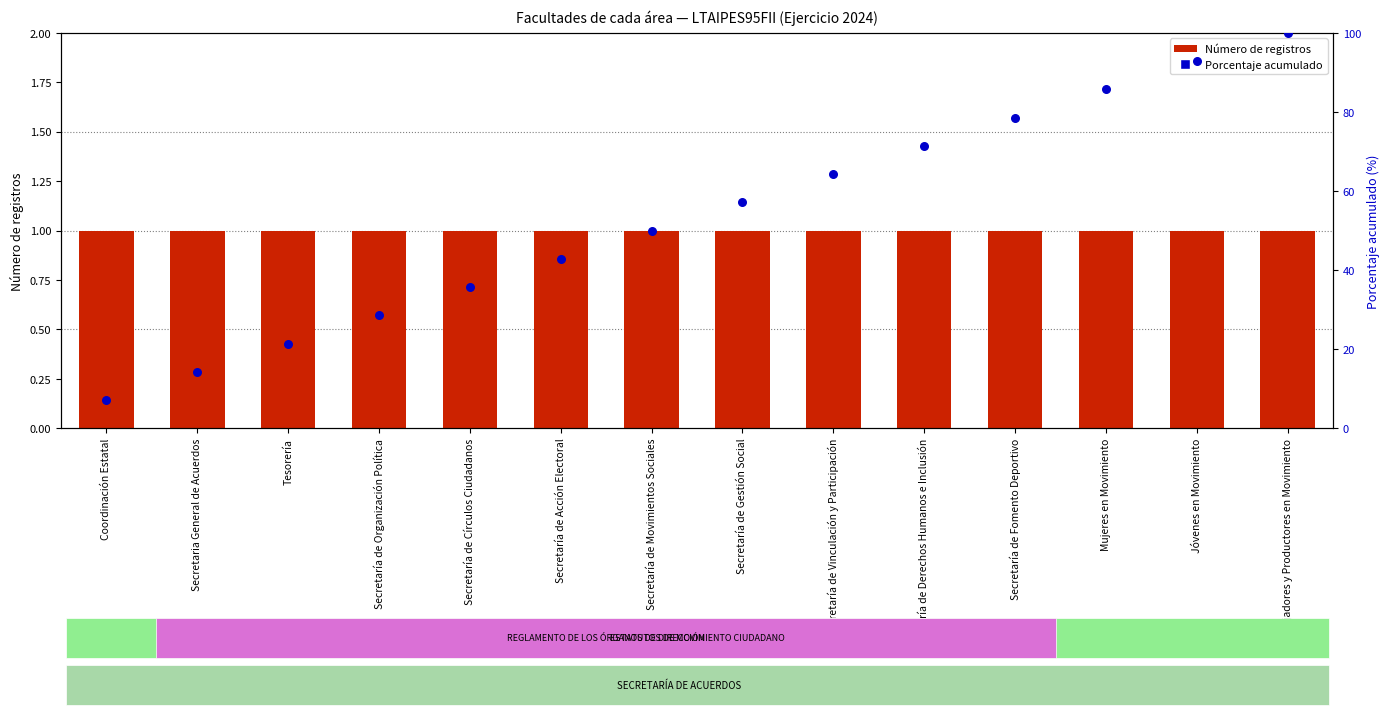

Which series has the largest total across all categories?

Porcentaje acumulado